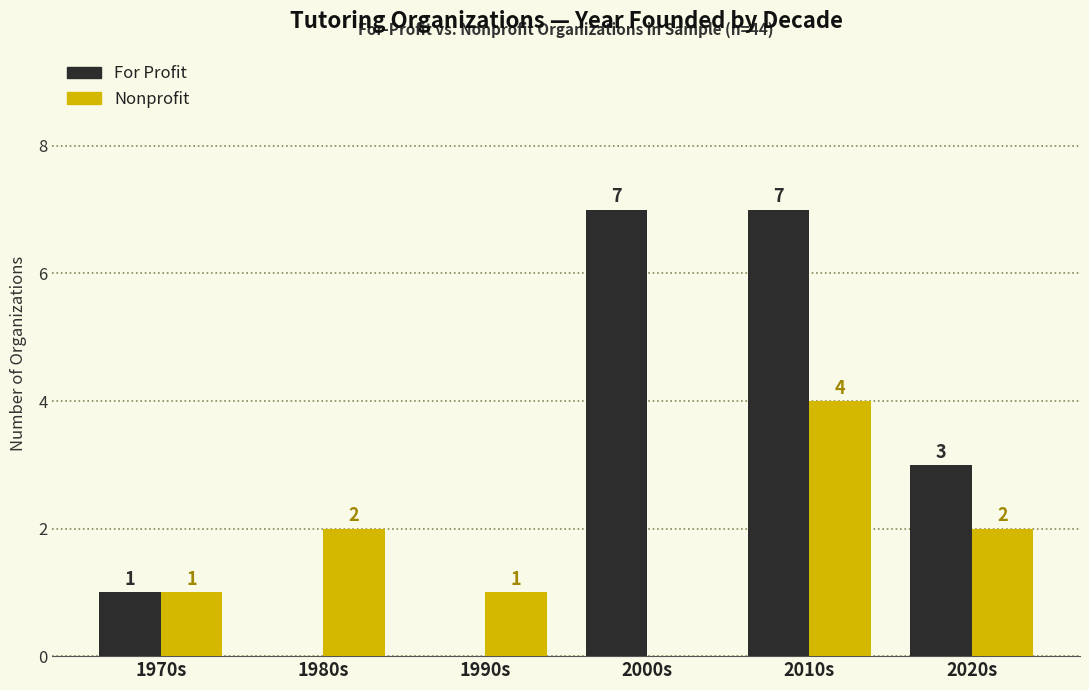

What value does the Nonprofit series have at 2010s?

4